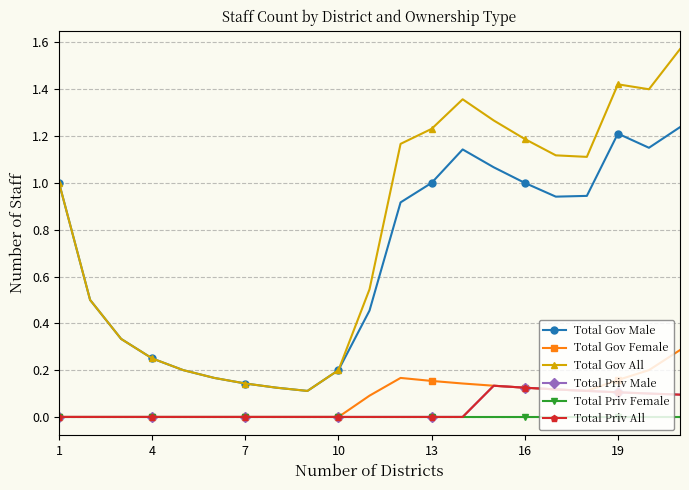

Reading right to left, what are all the values shown in this chart?

Total Gov Male: 1.2	1.1	1.2	0.9	0.9	1.0	1.1	1.1	1.0	0.9	0.5	0.2	0.1	0.1	0.1	0.2	0.2	0.2	0.3	0.5	1.0
Total Gov Female: 0.3	0.2	0.2	0.1	0.1	0.1	0.1	0.1	0.2	0.2	0.1	0.0	0.0	0.0	0.0	0.0	0.0	0.0	0.0	0.0	0.0
Total Gov All: 1.6	1.4	1.4	1.1	1.1	1.2	1.3	1.4	1.2	1.2	0.5	0.2	0.1	0.1	0.1	0.2	0.2	0.2	0.3	0.5	1.0
Total Priv Male: 0.1	0.1	0.1	0.1	0.1	0.1	0.1	0.0	0.0	0.0	0.0	0.0	0.0	0.0	0.0	0.0	0.0	0.0	0.0	0.0	0.0
Total Priv Female: 0.0	0.0	0.0	0.0	0.0	0.0	0.0	0.0	0.0	0.0	0.0	0.0	0.0	0.0	0.0	0.0	0.0	0.0	0.0	0.0	0.0
Total Priv All: 0.1	0.1	0.1	0.1	0.1	0.1	0.1	0.0	0.0	0.0	0.0	0.0	0.0	0.0	0.0	0.0	0.0	0.0	0.0	0.0	0.0